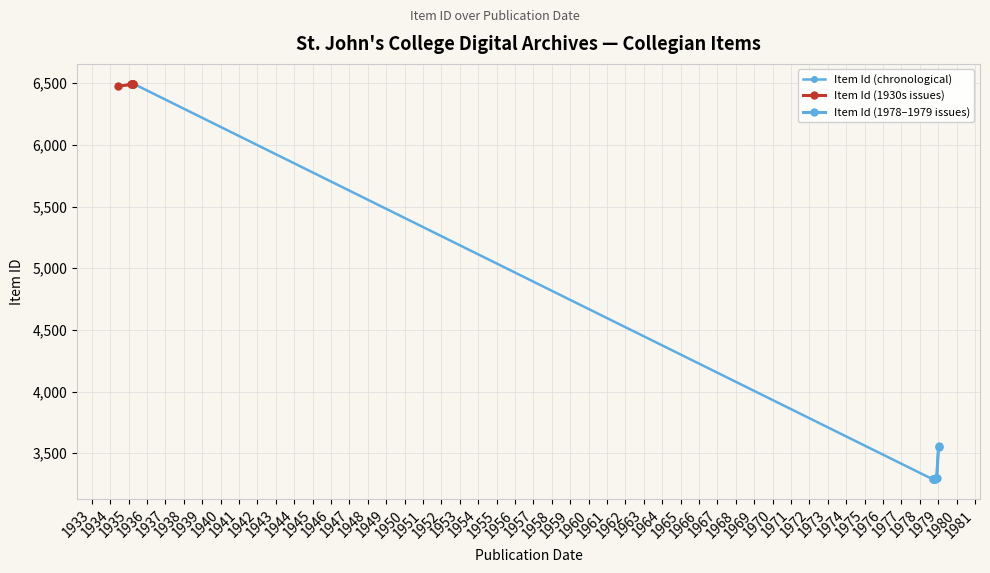

What is the minimum value shown in the chart?

3288